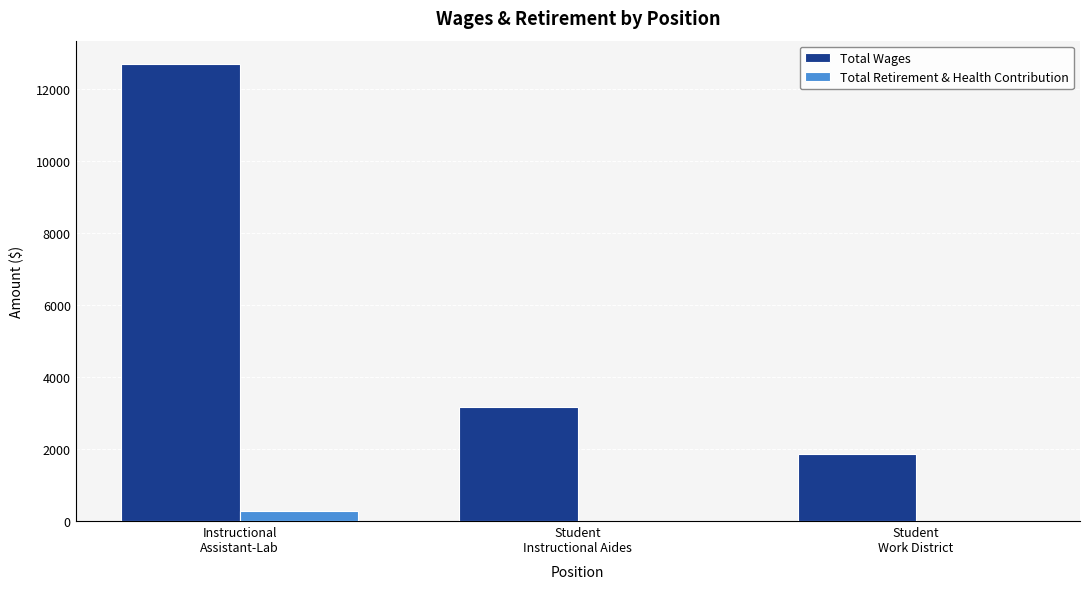

What is the total value across all series at Instructional
Assistant-Lab?

12997